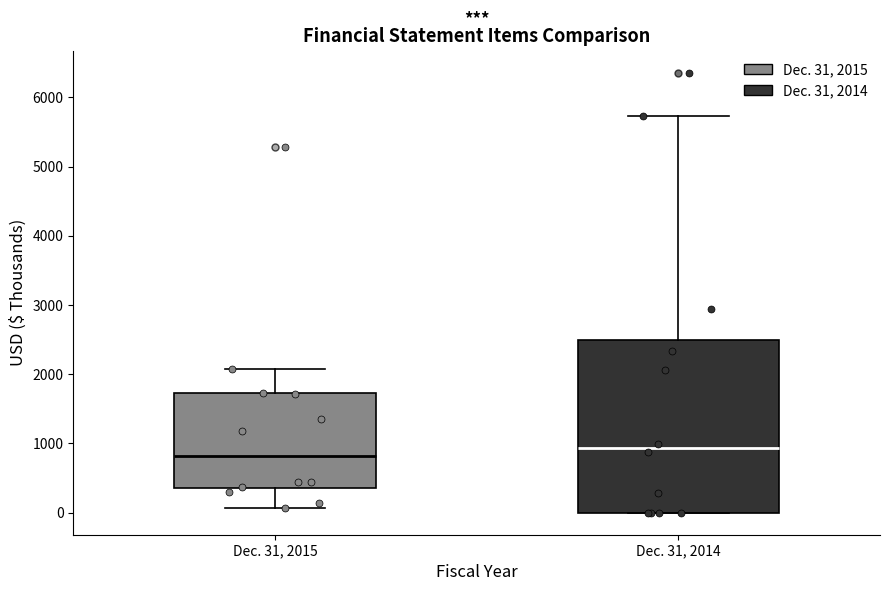

Reading left to right, read every box against the y-axis: the position of its median line, the range the box covers, and the ends of its whiskers. The values are not printed on the chart, so give them approximately, as read against the axis.

Dec. 31, 2015: median 800, box 400 to 1700, whiskers 100 to 2100
Dec. 31, 2014: median 900, box 0 to 2500, whiskers 0 to 5700